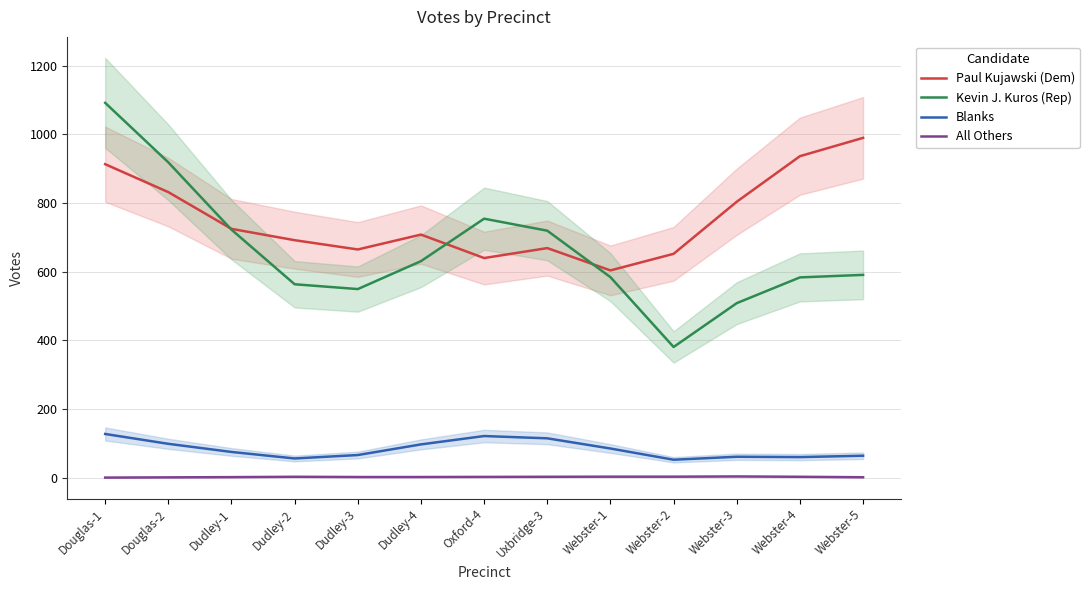

At which category does Blanks reach its first local valley?

Dudley-2